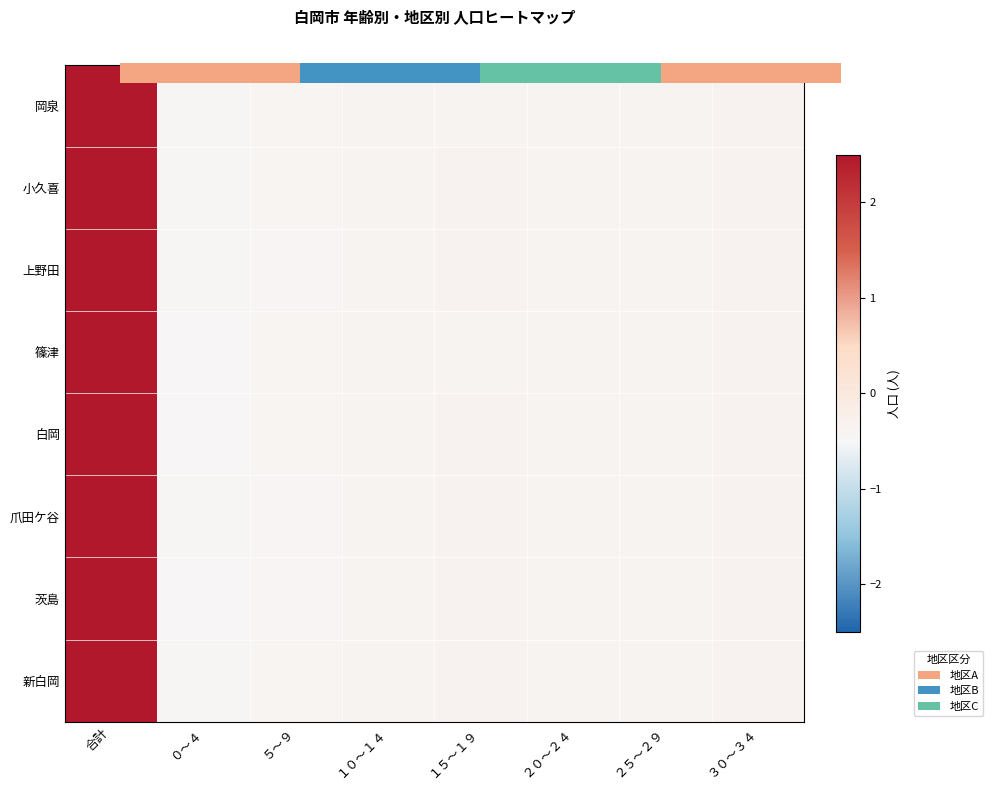

How many data points does each series have?

8